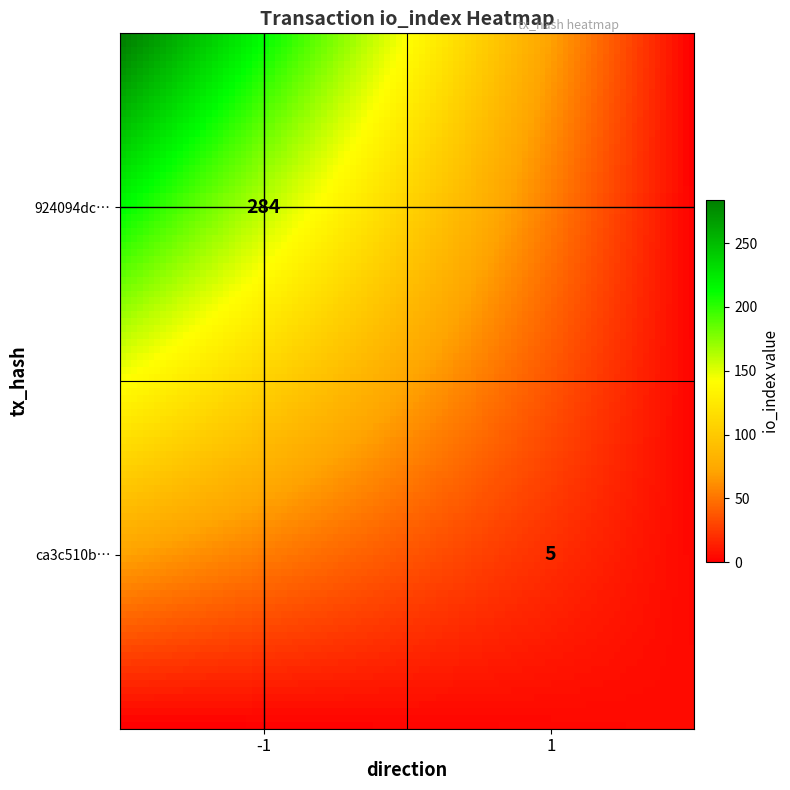

Is the value of 924094dcdbf7f28f79fba5b5281d0ffdce84dc4 at io_index greater than the value of ca3c510bd36c68fc5d39bea5315338ff23b5f9a at direction?

Yes